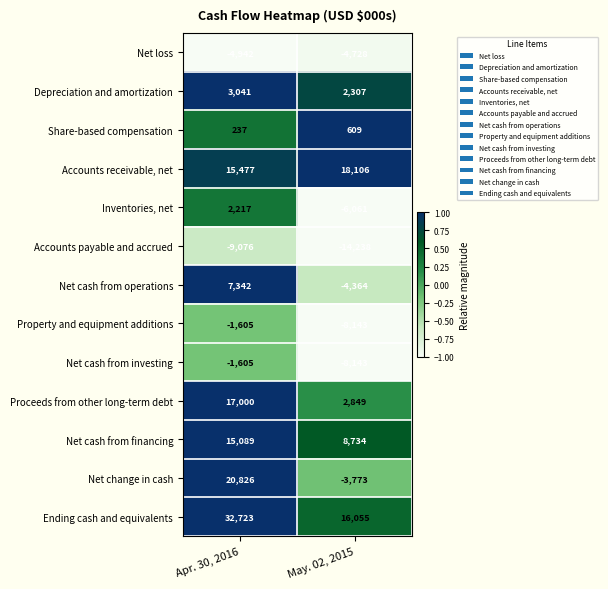

How many series are shown in this chart?

13